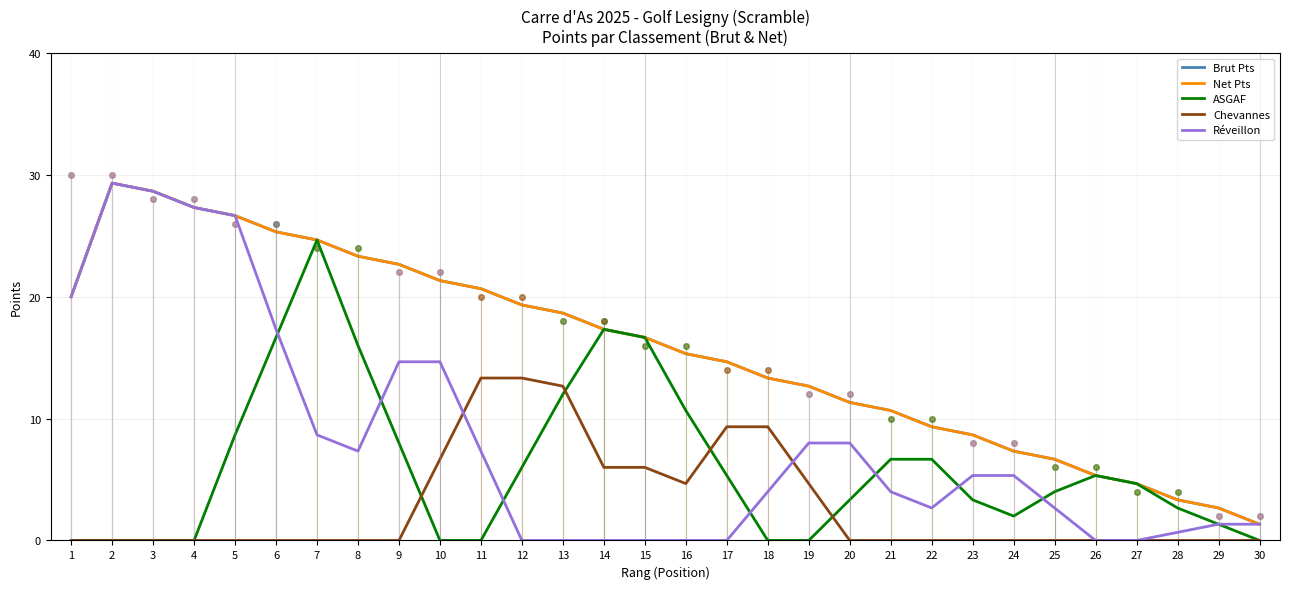

Does the chart display data point markers on the line(s)?

No